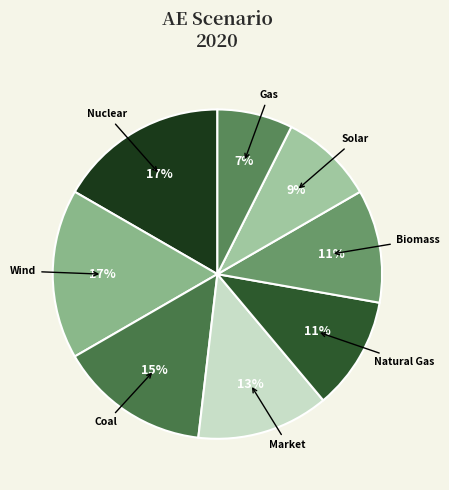

To the nearest percent, what percentage of the pie is Biomass?

11%